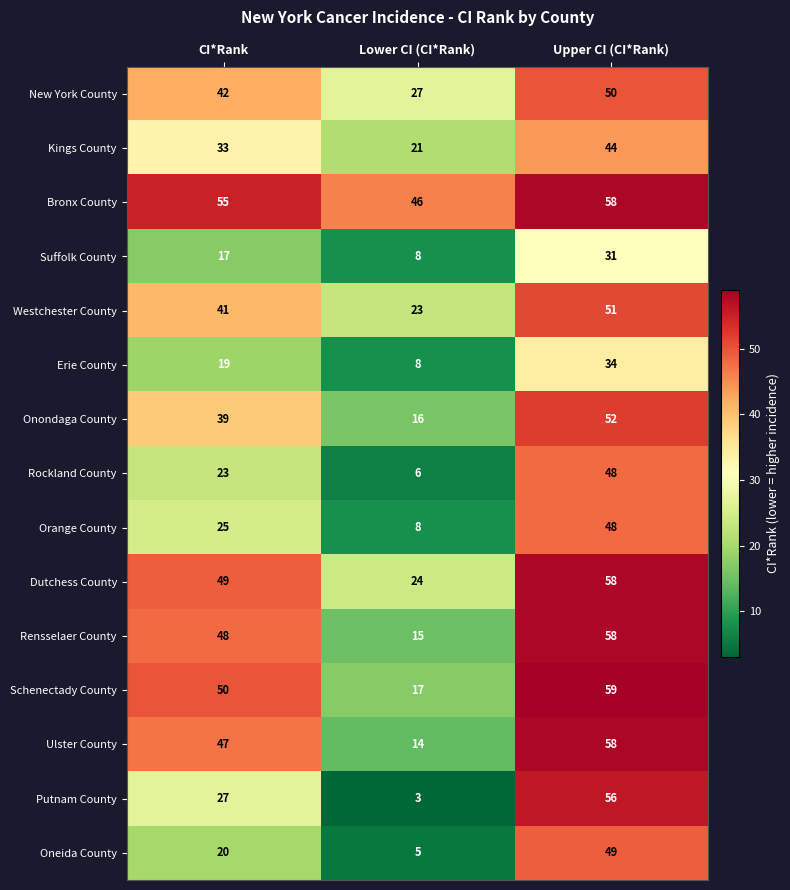

Rank the categories by Ulster County value from highest to lowest.

Upper CI (CI*Rank), CI*Rank, Lower CI (CI*Rank)